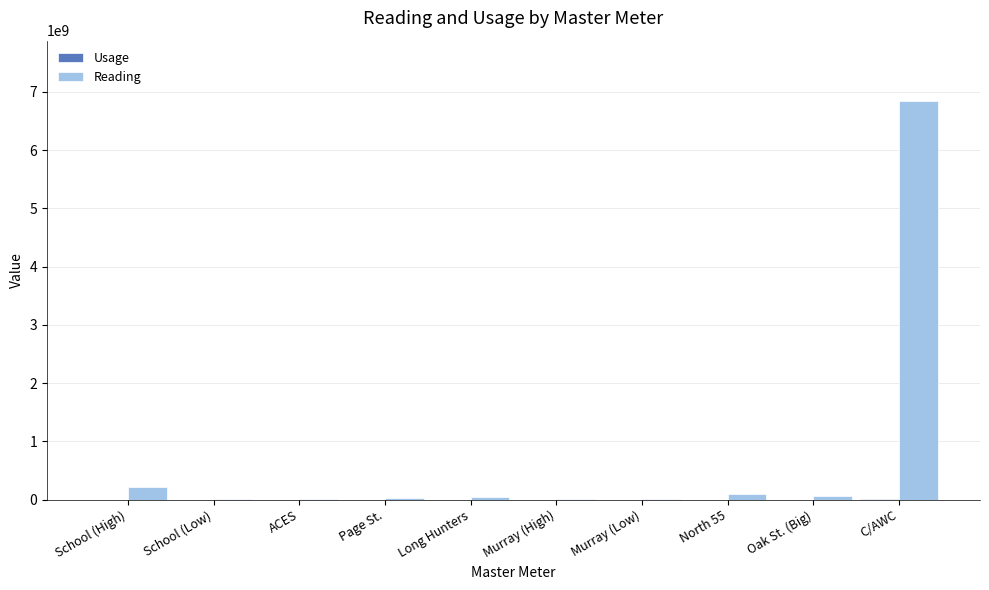

The Reading series shows 6852583000 at C/AWC. True or false?

True